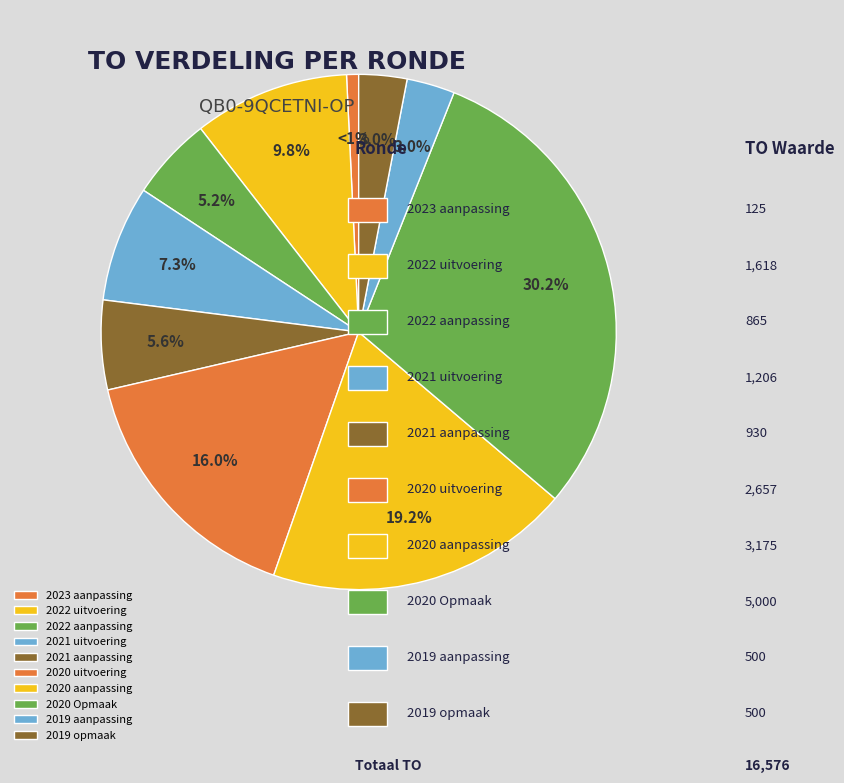

Is there any slice that represents more than half of the pie?

No